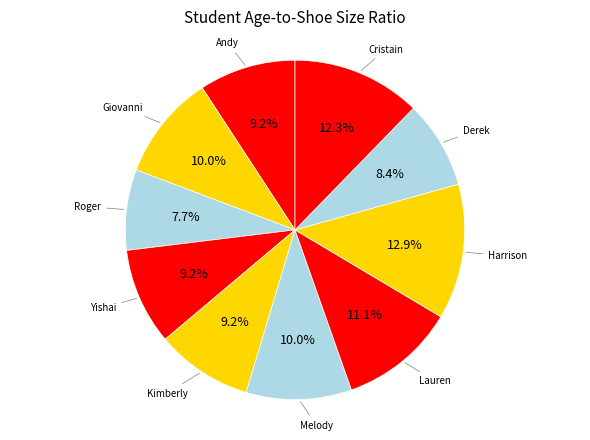

To the nearest percent, what portion does Yishai represent?

9%